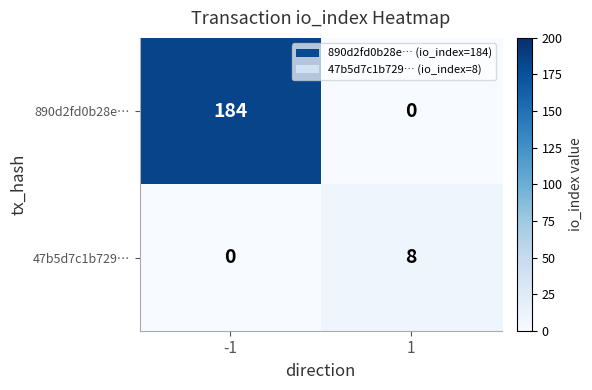

True or false: 890d2fd0b28e… has a value of -80 at 1.

False